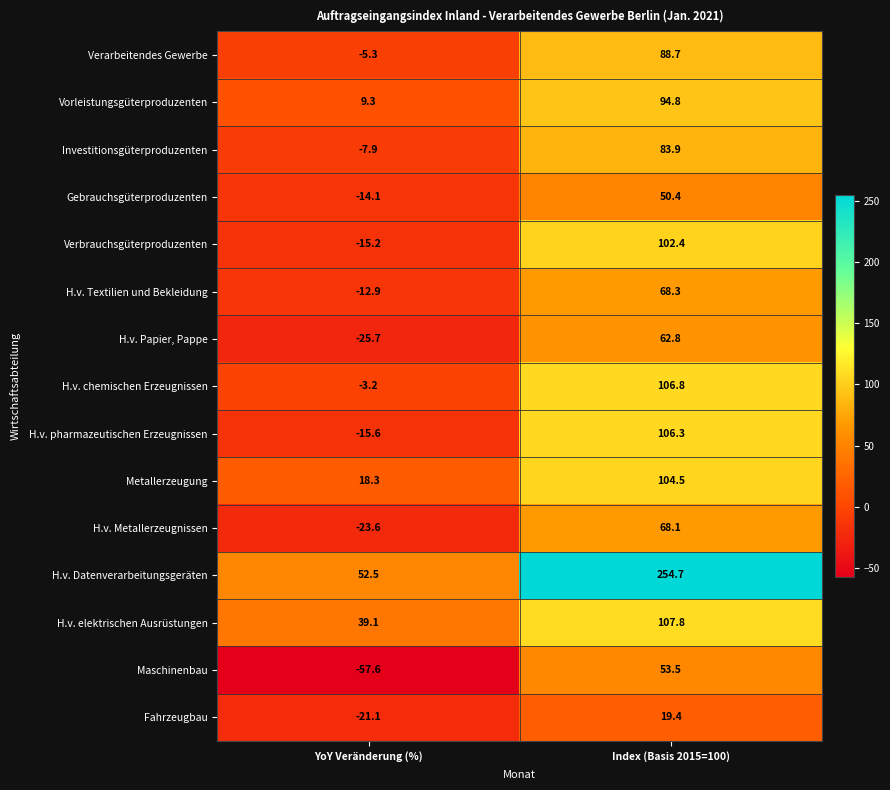

What is the difference between the maximum and minimum values in the Investitionsgüterproduzenten series?

91.8